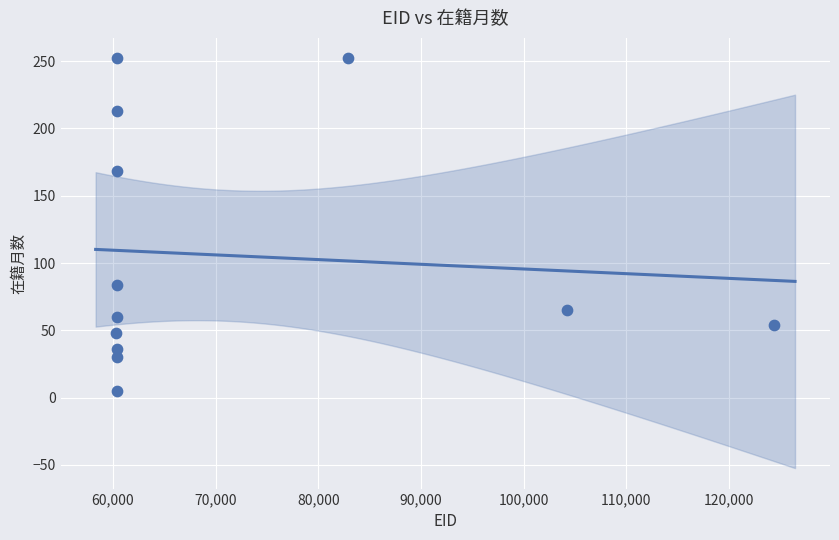

What Y value in the scatter plot is closest to 128?

168